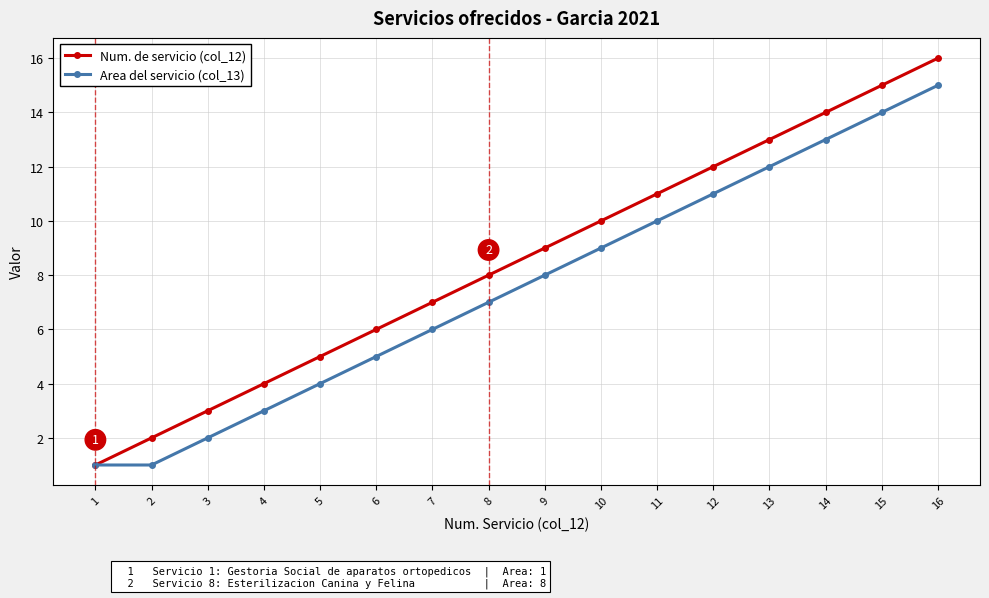

What value does the Num. de servicio (col_12) series have at 2?

2